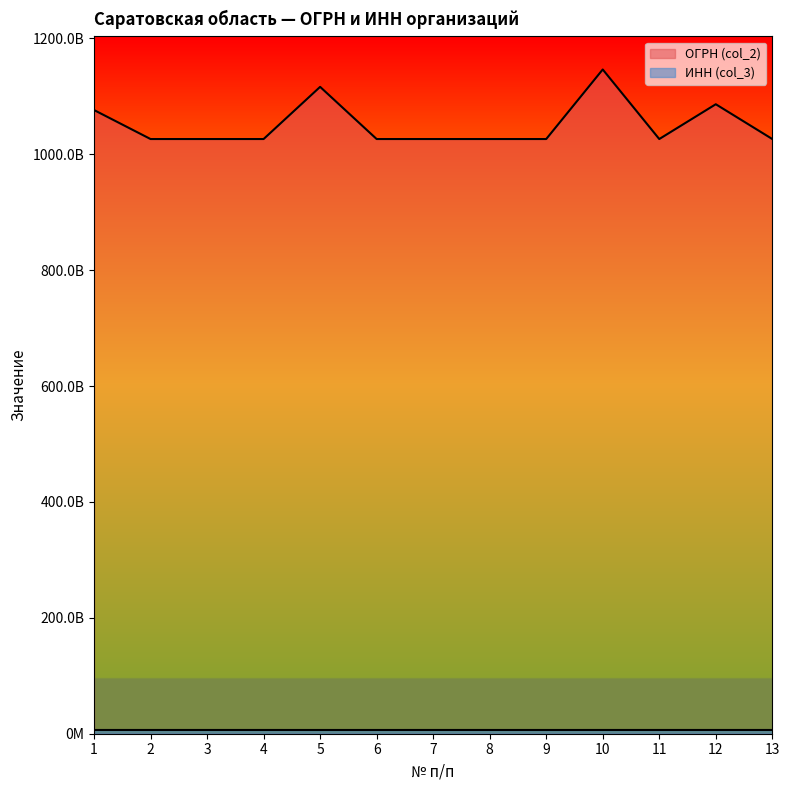

At how many categories does at least one series exceed 975387347535?

13